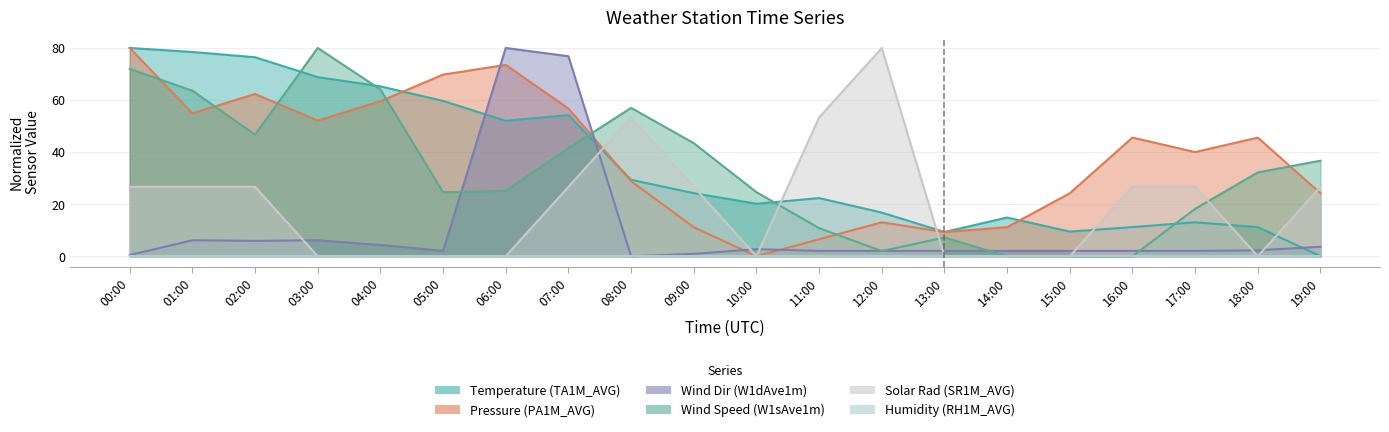

What is the difference between the maximum and second lowest values in the Solar Rad (SR1M_AVG) series?

80.0